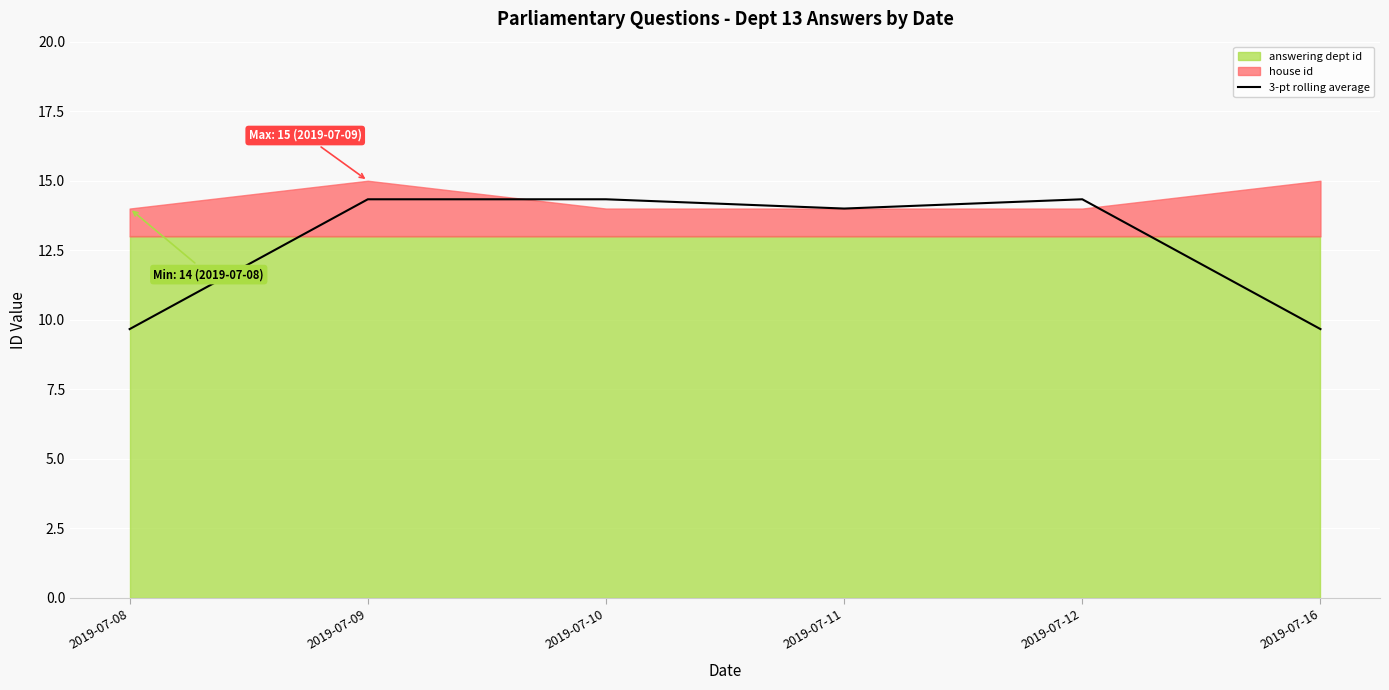

List the labels in order of value, largest first.

2019-07-09, 2019-07-10, 2019-07-12, 2019-07-11, 2019-07-08, 2019-07-16